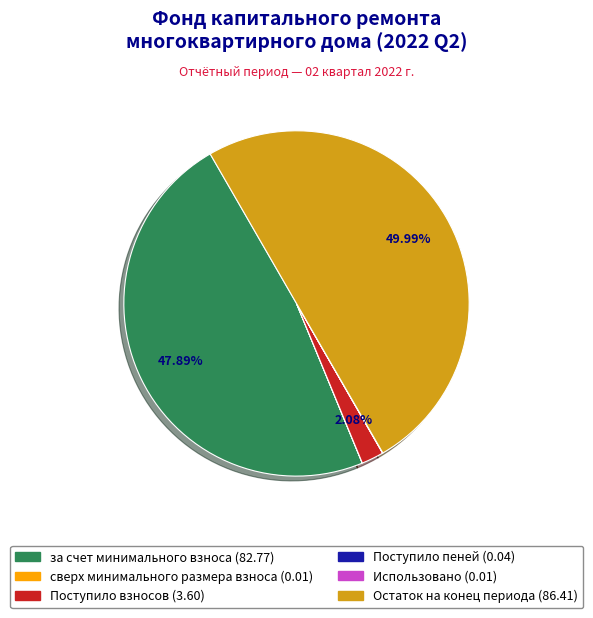

What is the largest slice in the pie chart?

Остаток на конец периода